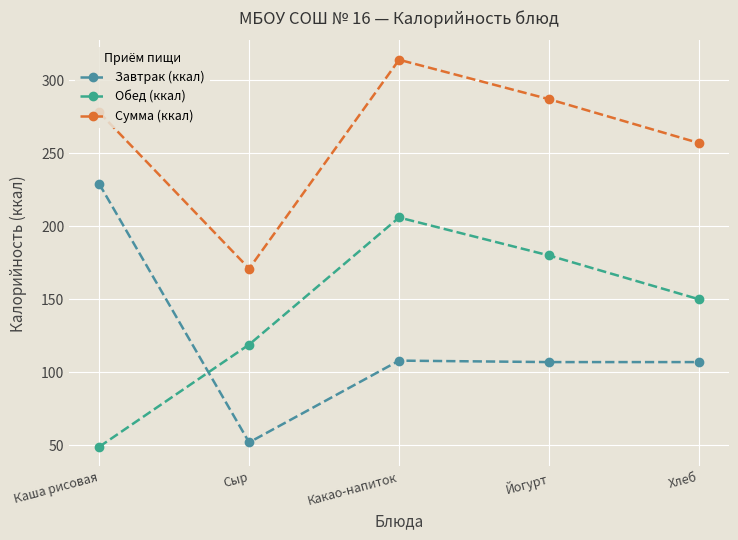

Which series has the widest spread of values?

Завтрак (ккал)